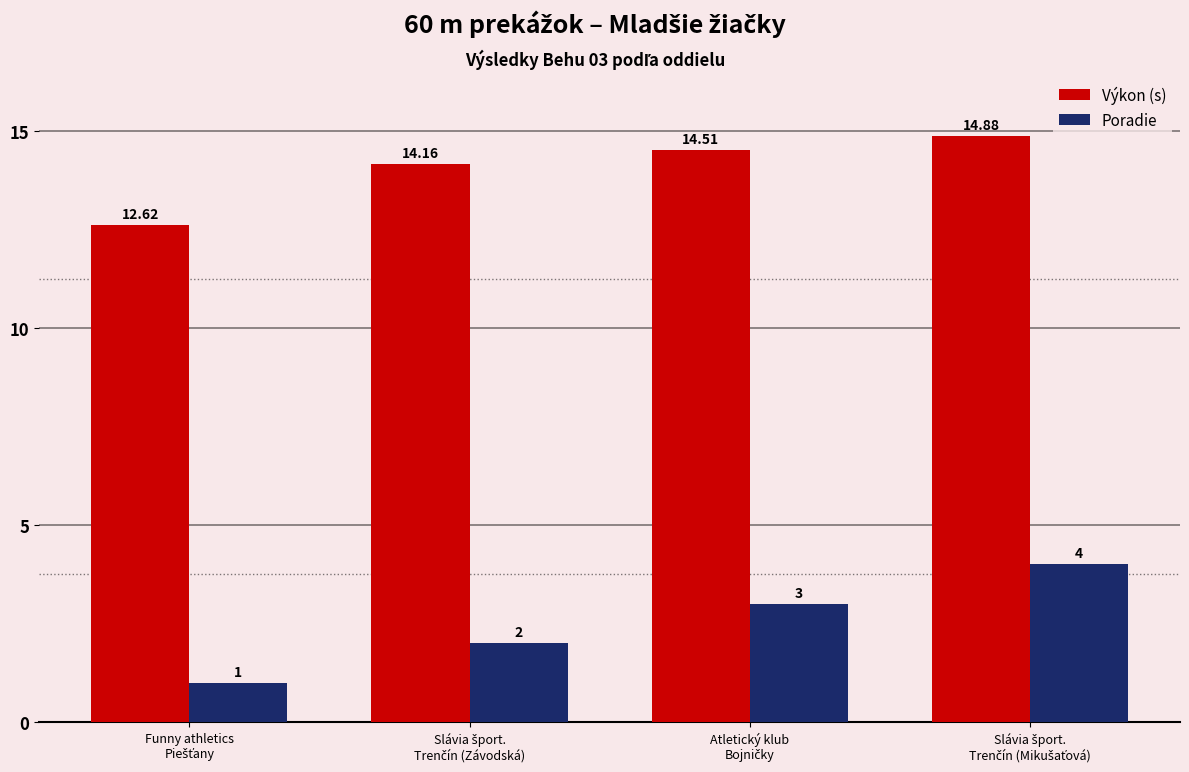

At how many categories does at least one series exceed 10?

4